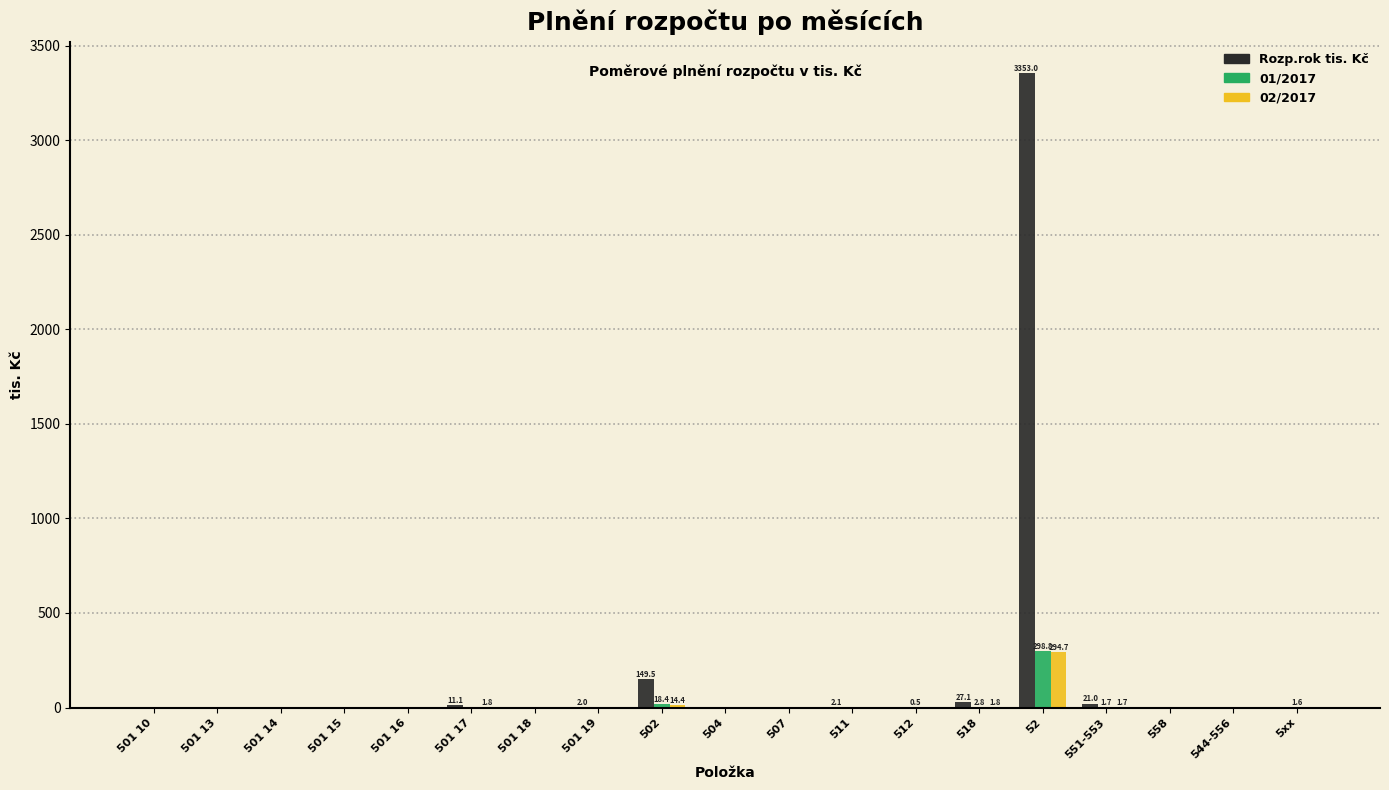

At which category is the sum across all series the highest?

52